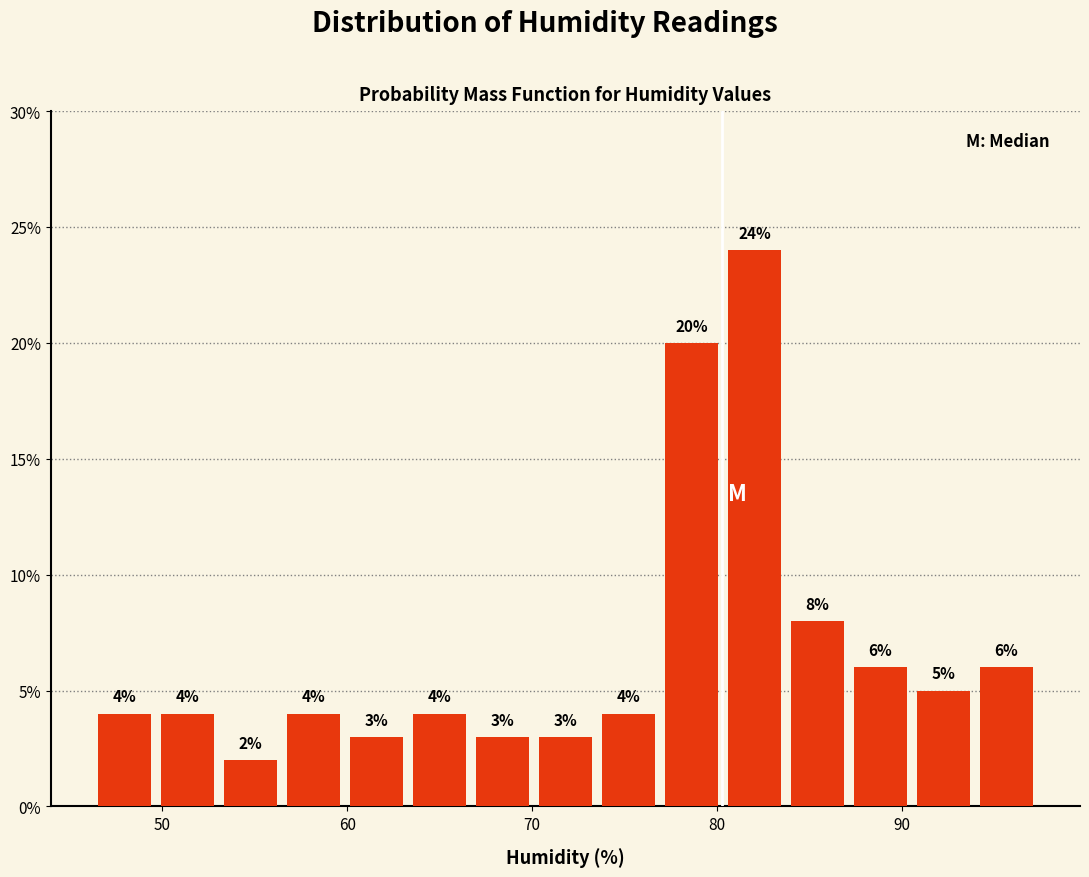

Read against the x-axis, roughly where is the centre of the tallest bar?

82